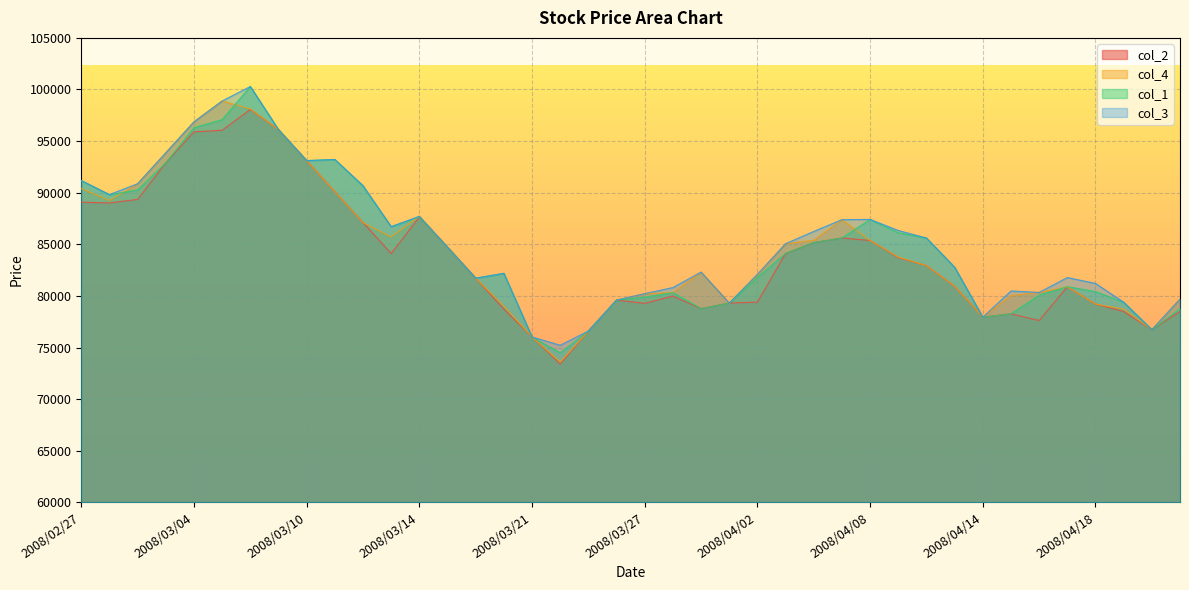

At which category does the chart reach its peak across all series?

2008/03/06